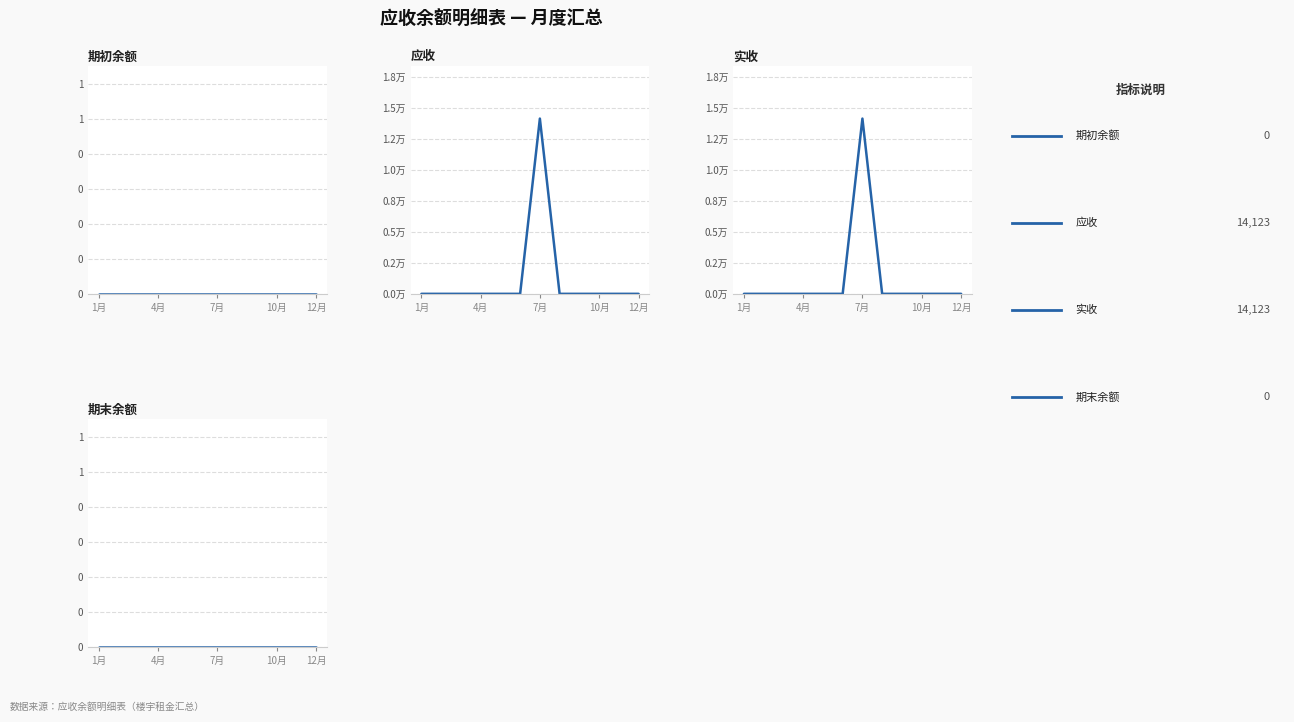

True or false: 期初余额 has more than 2 points higher than both neighbors.

False